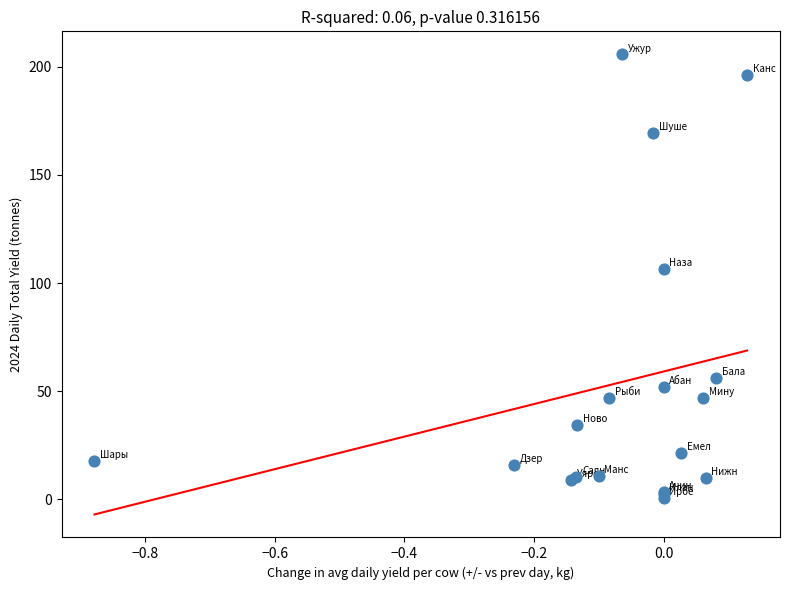

What Y value in the scatter plot is closest to 103?

106.7